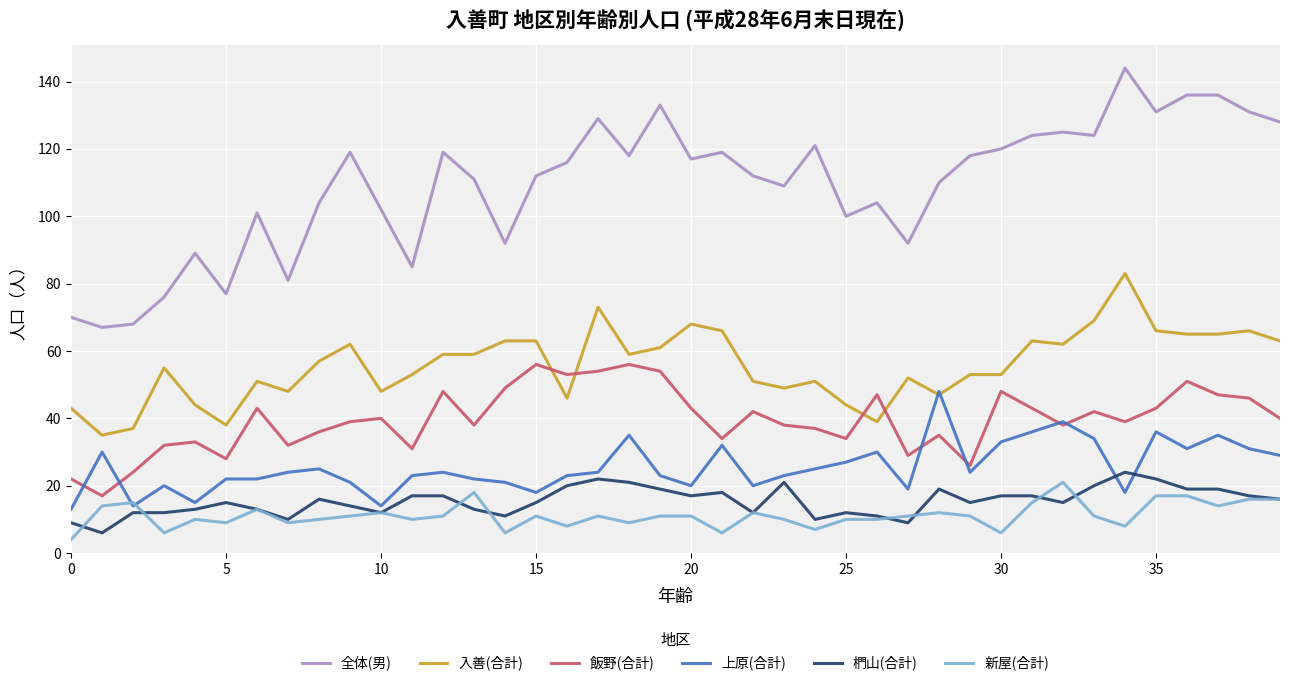

True or false: 入善(合計) and 椚山(合計) cross at least once.

False